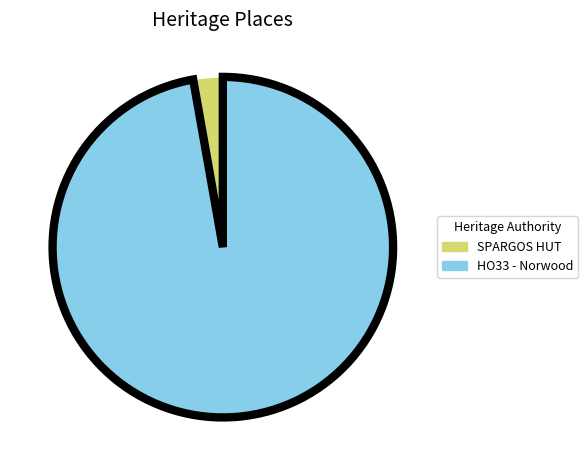

Which slice represents more than half of the pie?

HO33 - Norwood